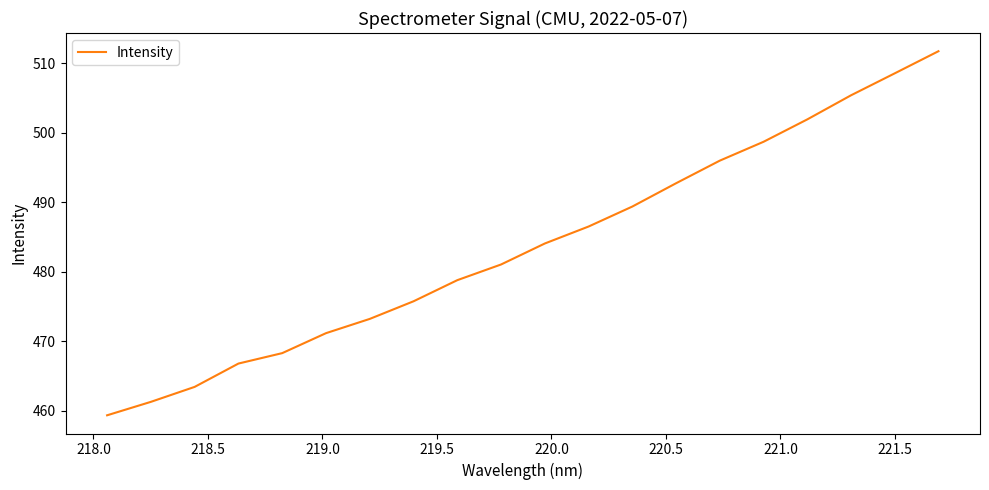

What is the difference between the maximum and minimum values?

52.4